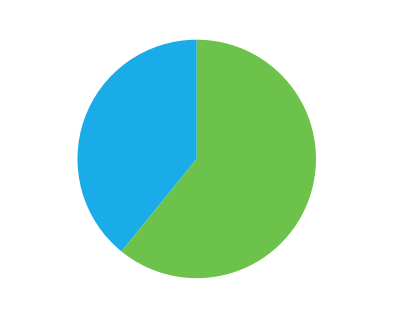

Approximately how many times larger is the value at Fetters compared to Metal?

1.6